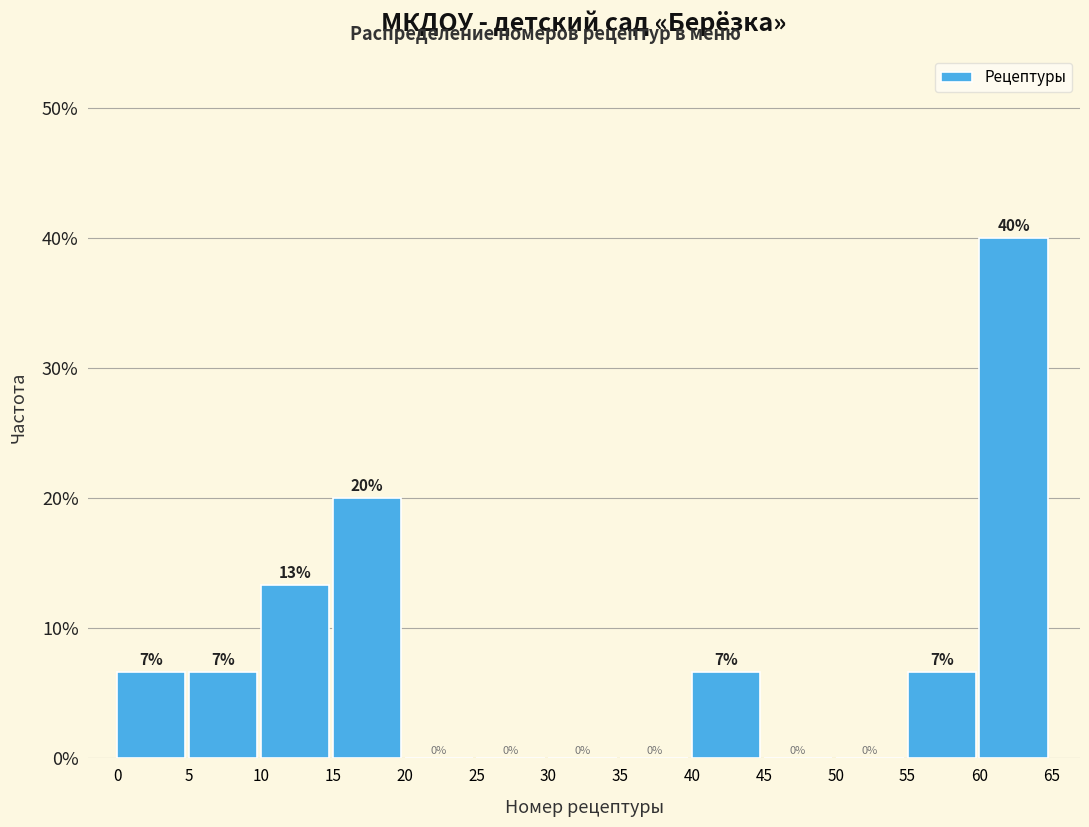

Which range on the x-axis has the tallest bar?

60 to 65